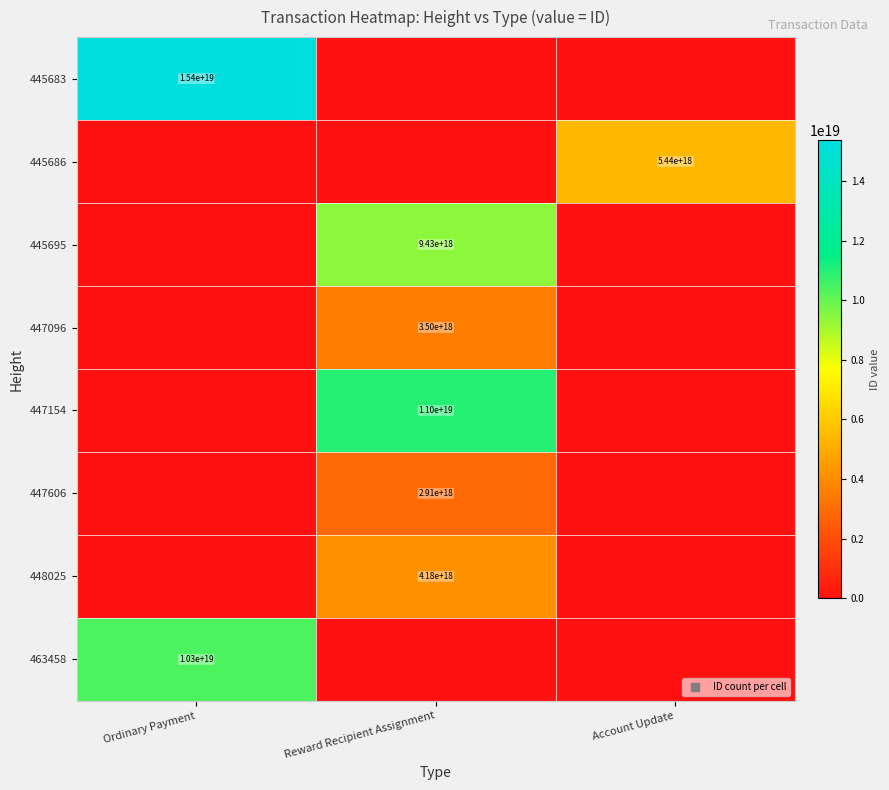

Which series has the largest total across all categories?

445683